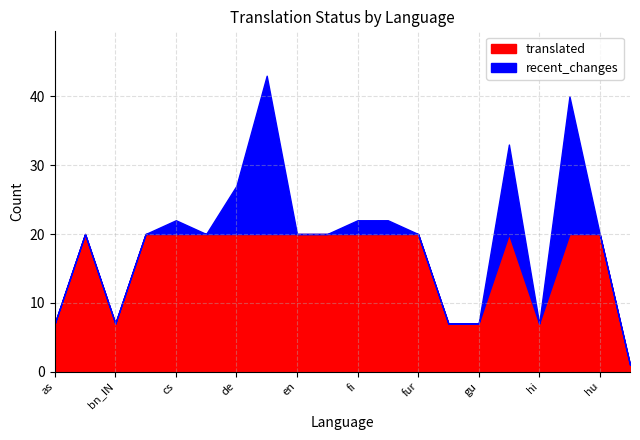

What is the sum of all translated values?

316